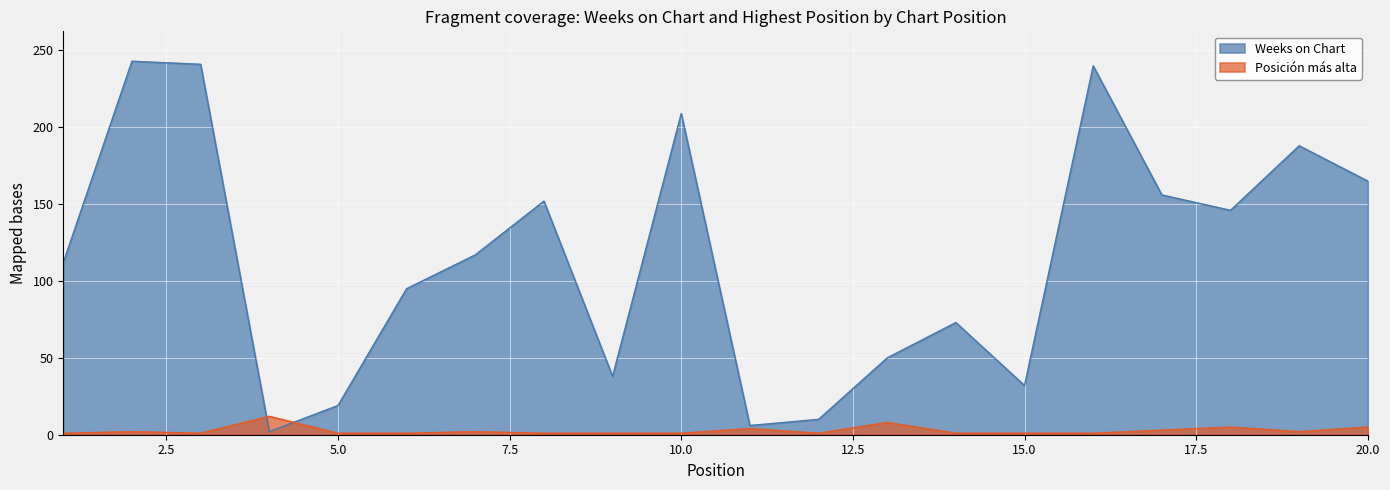

At which category is the sum across all series the highest?

2